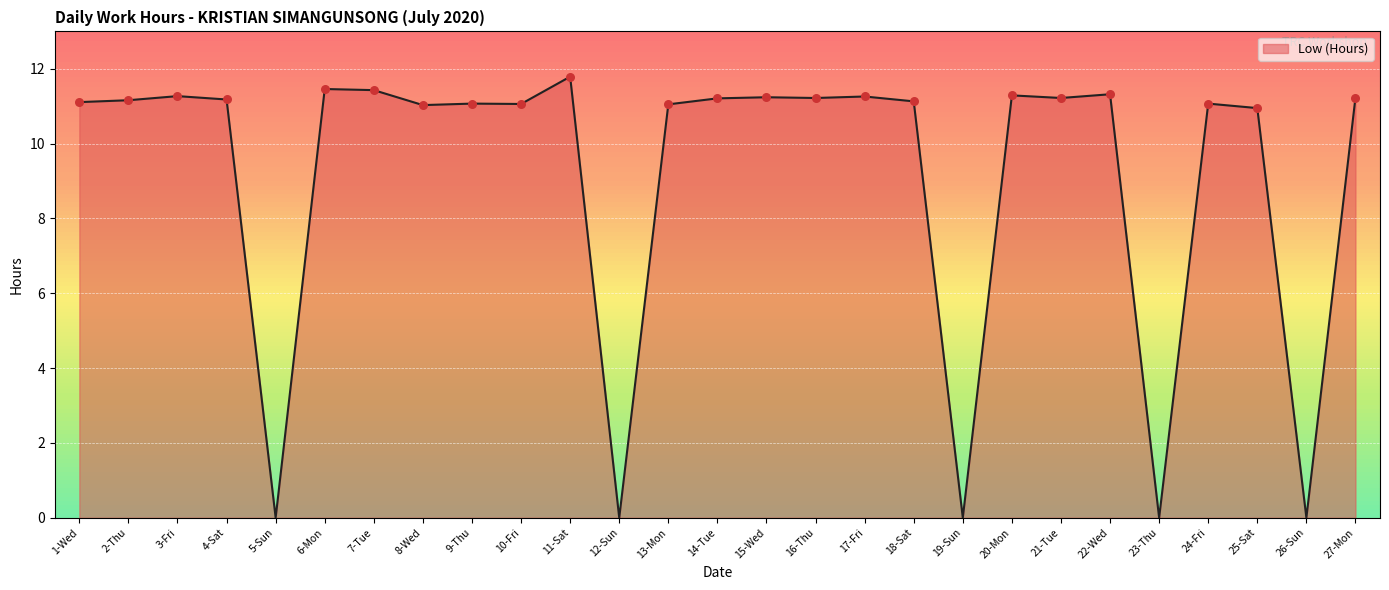

Between 27-Mon and 12-Sun, which is larger?

27-Mon